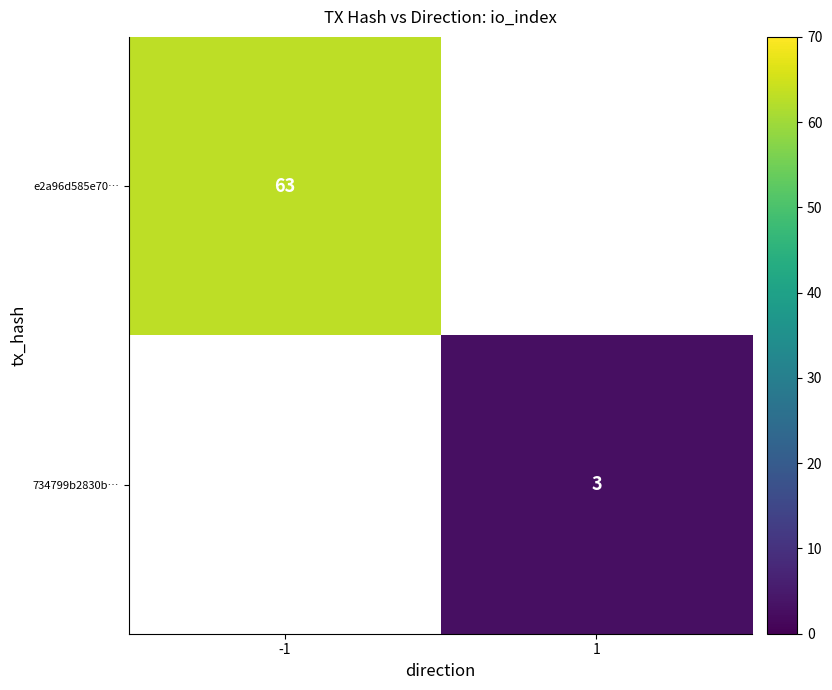

True or false: e2a96d585e70… has a value of 42 at -1.

False